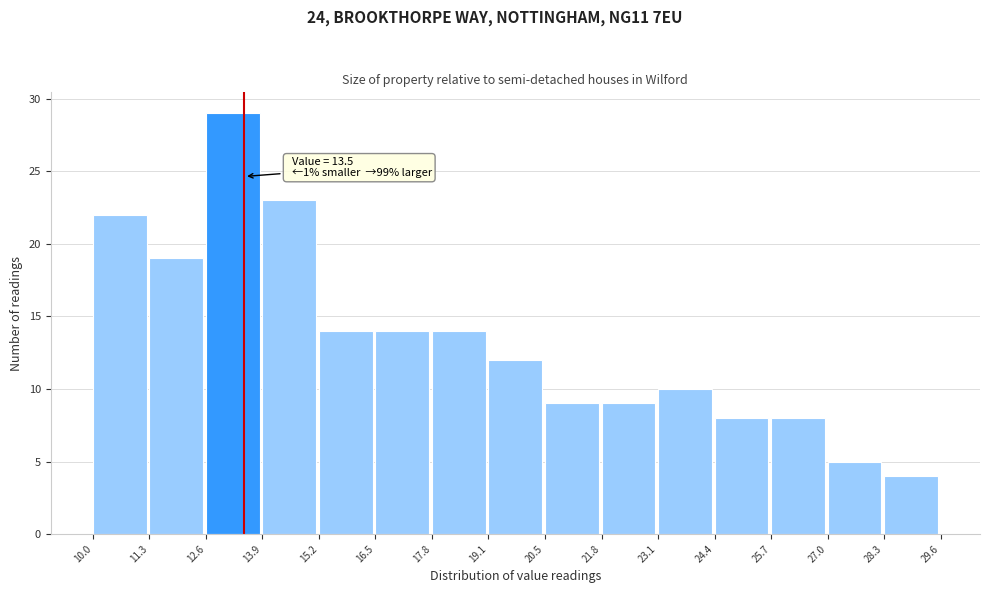

Which range on the x-axis has the tallest bar?

12.6 to 13.9